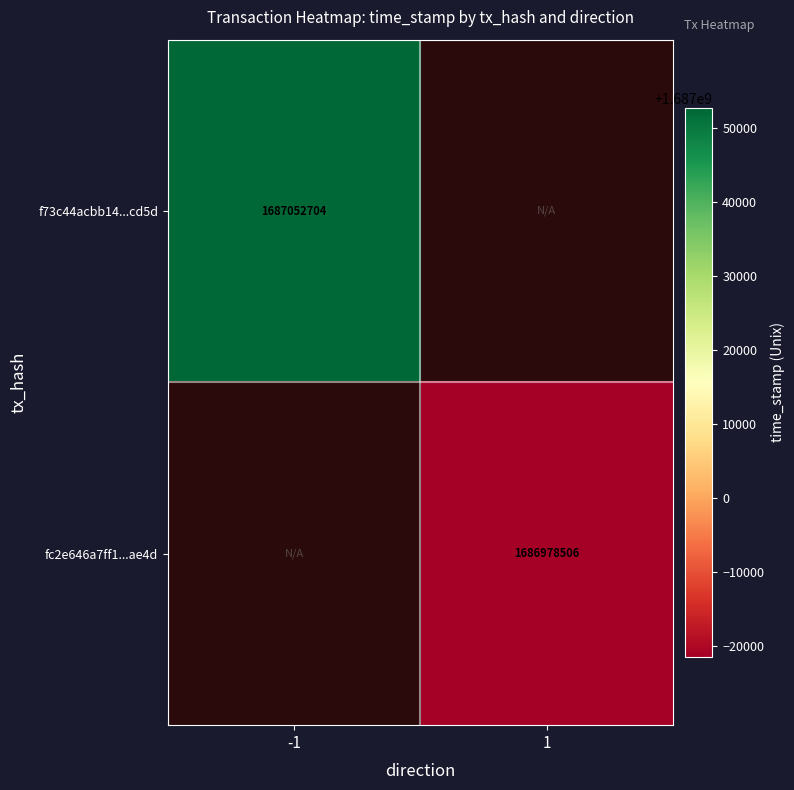

Is it true that fc2e646a7ff1...ae4d equals 1686978506 at 1?

True